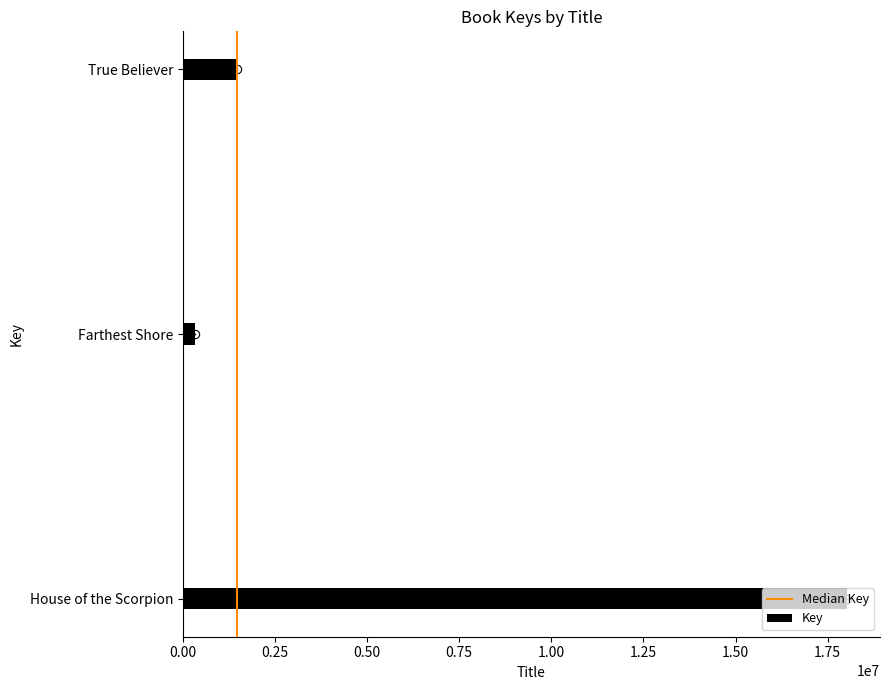

Between True Believer and Farthest Shore, which is larger?

True Believer